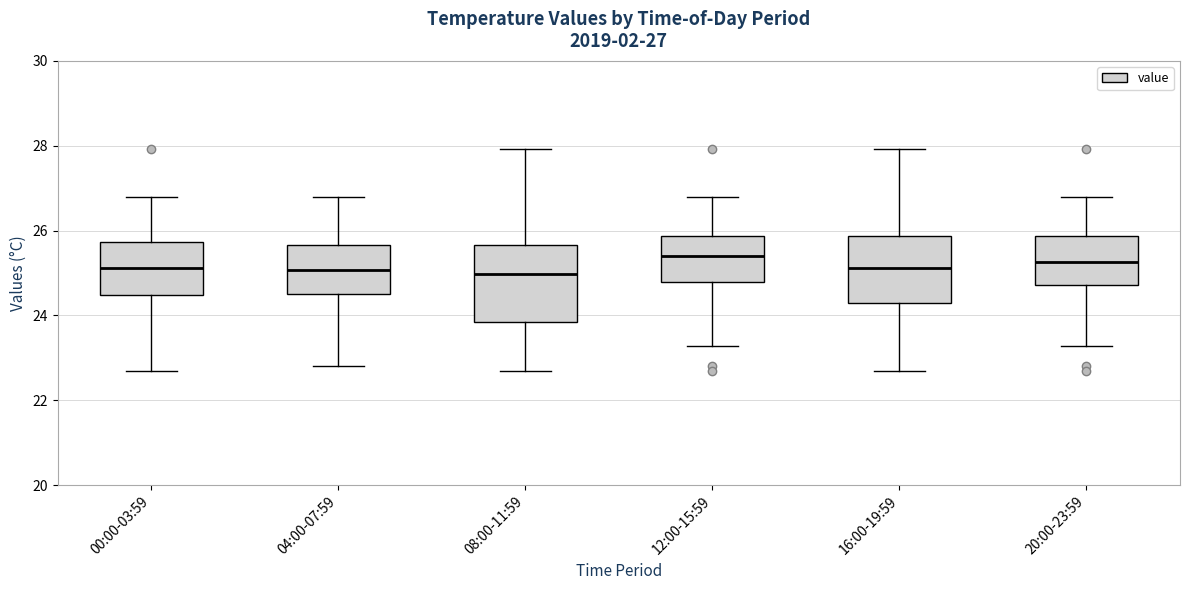

Which box is the tallest, from its lower edge to its upper edge?

08:00-11:59